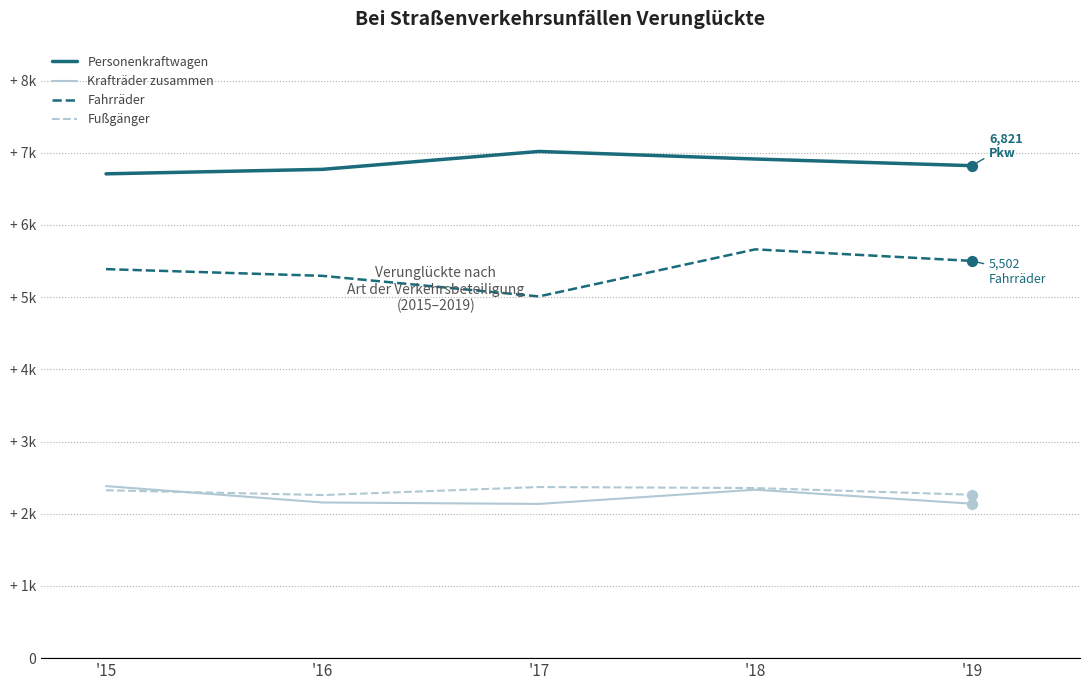

What are all the series names shown in the legend?

Personenkraftwagen, Krafträder zusammen, Fahrräder, Fußgänger